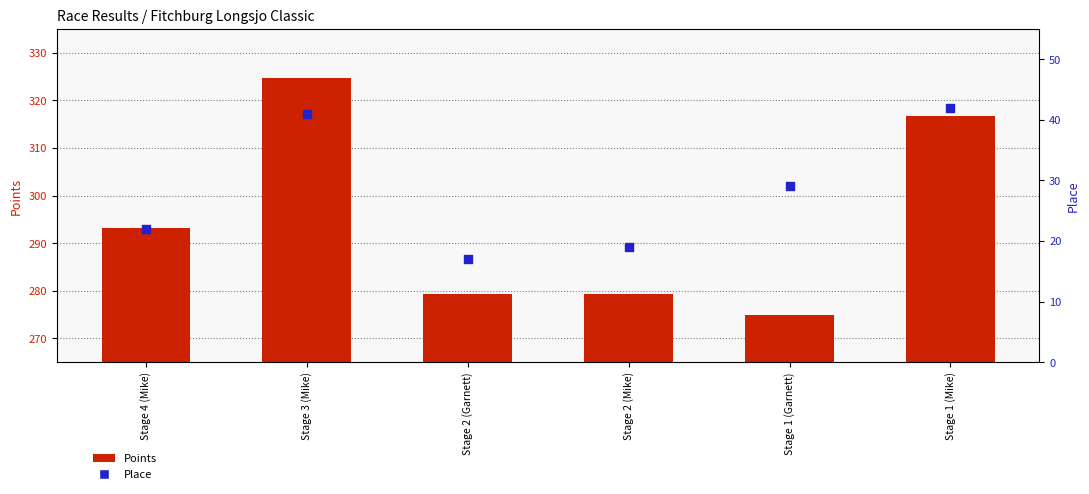

What is the total value across all series at Stage 3 (Mike)?

365.7